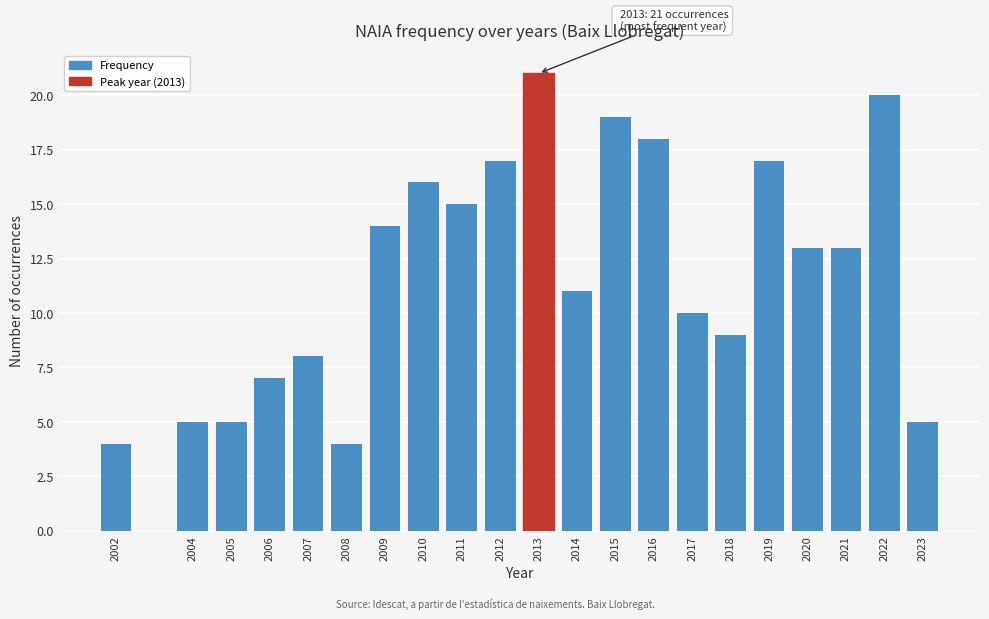

Reading left to right, extract all data points from this chart.

2002=4	2004=5	2005=5	2006=7	2007=8	2008=4	2009=14	2010=16	2011=15	2012=17	2013=21	2014=11	2015=19	2016=18	2017=10	2018=9	2019=17	2020=13	2021=13	2022=20	2023=5